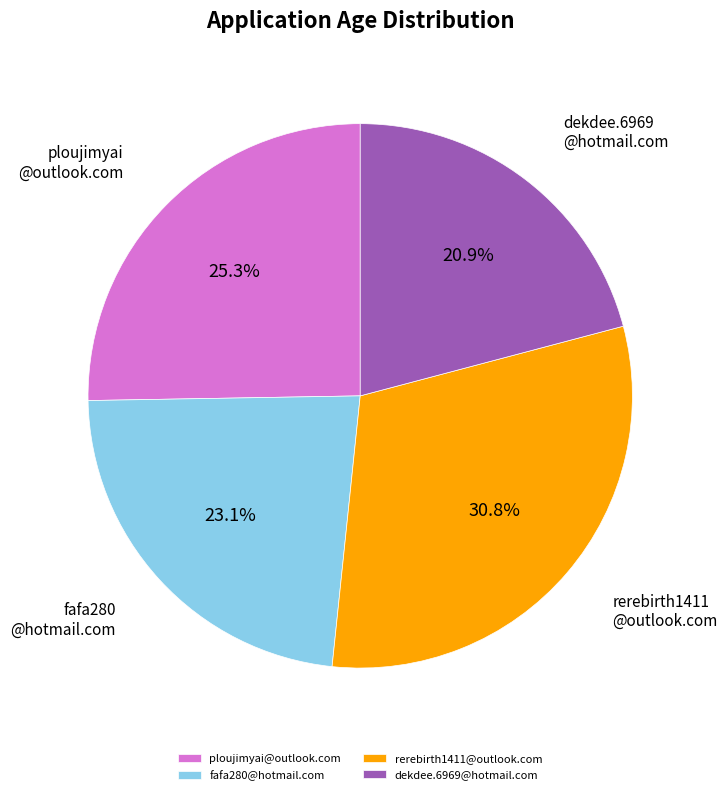

Is rerebirth1411@outlook.com the majority of the pie?

No